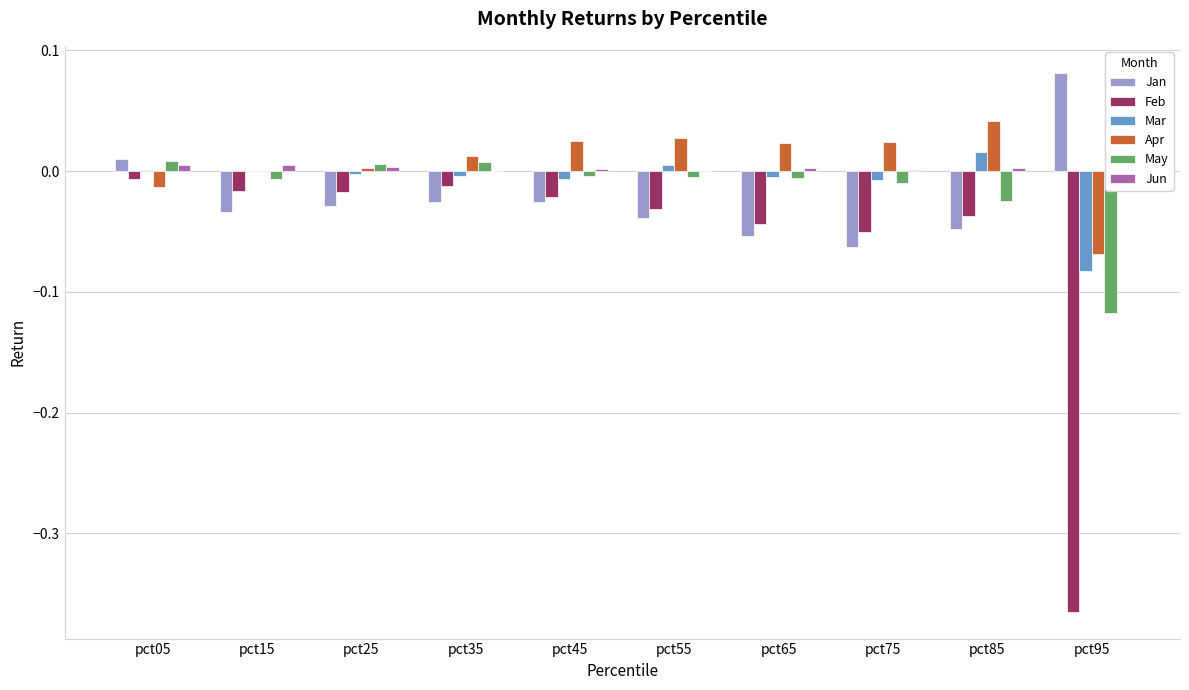

The Jan series shows -0.0 at pct35. True or false?

False